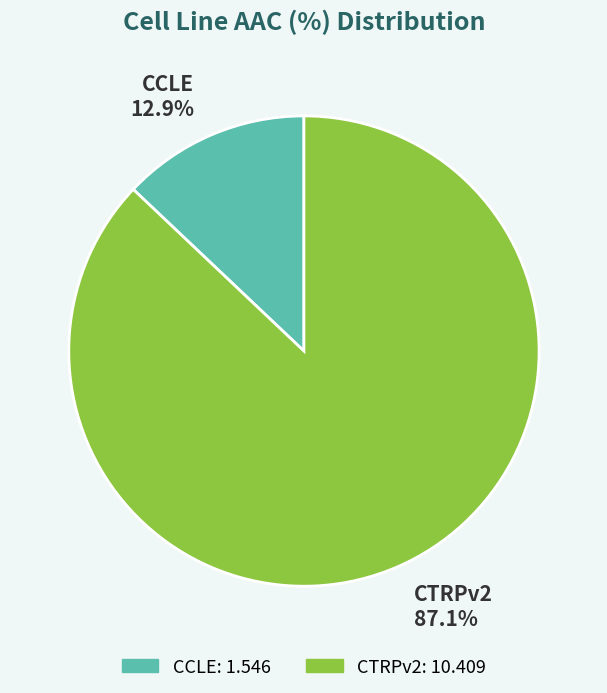

Count the number of slices in the pie.

2